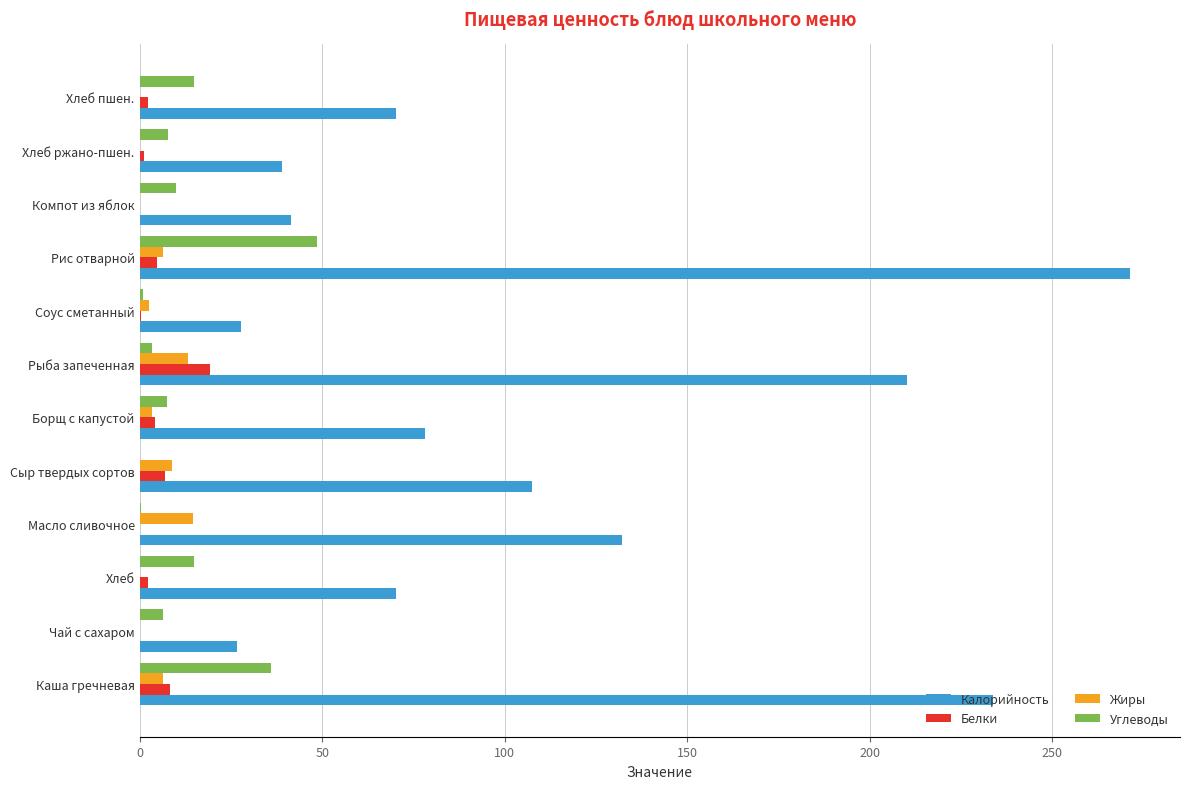

Is the value of Углеводы at Борщ с капустой greater than the value of Жиры at Чай с сахаром?

Yes